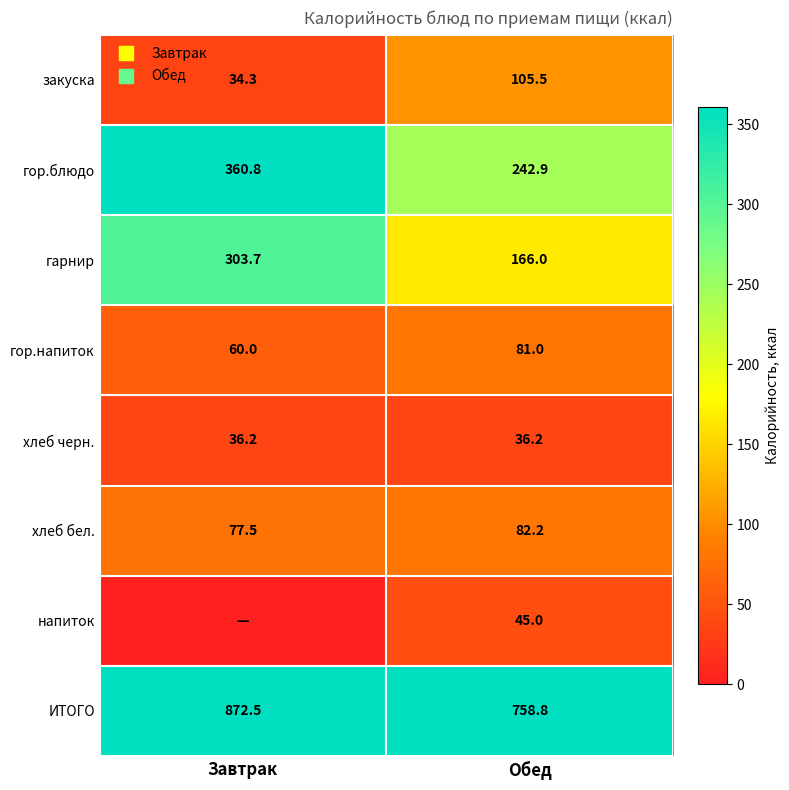

What is the difference between the highest and lowest values at Обед?

722.6